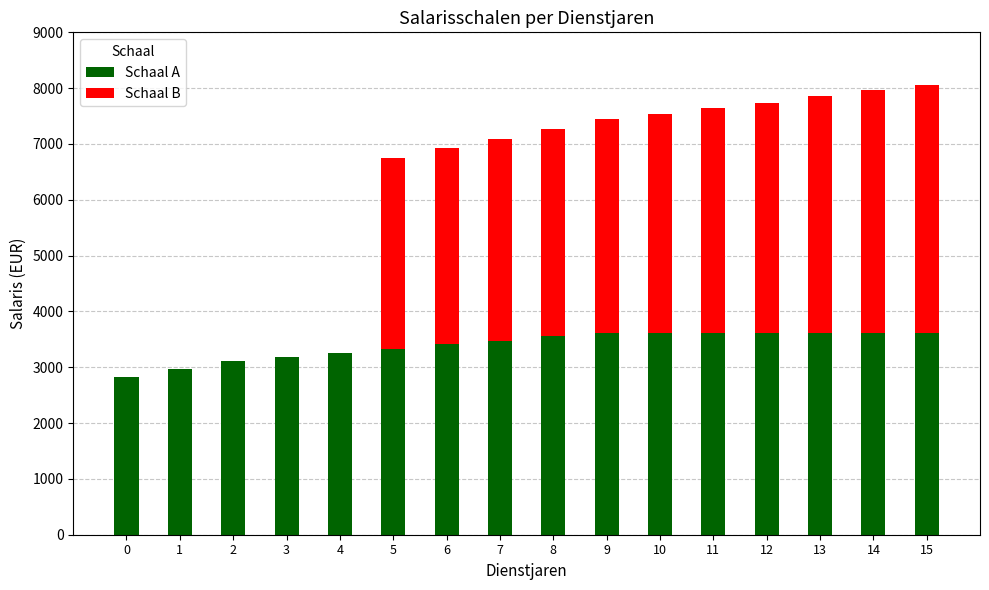

The value of Schaal A at 12 is 3619. True or false?

True